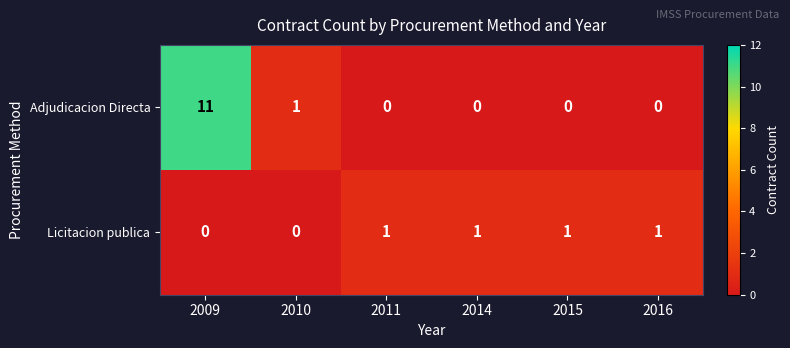

List the series in order of their peak value, highest first.

Adjudicacion Directa, Licitacion publica